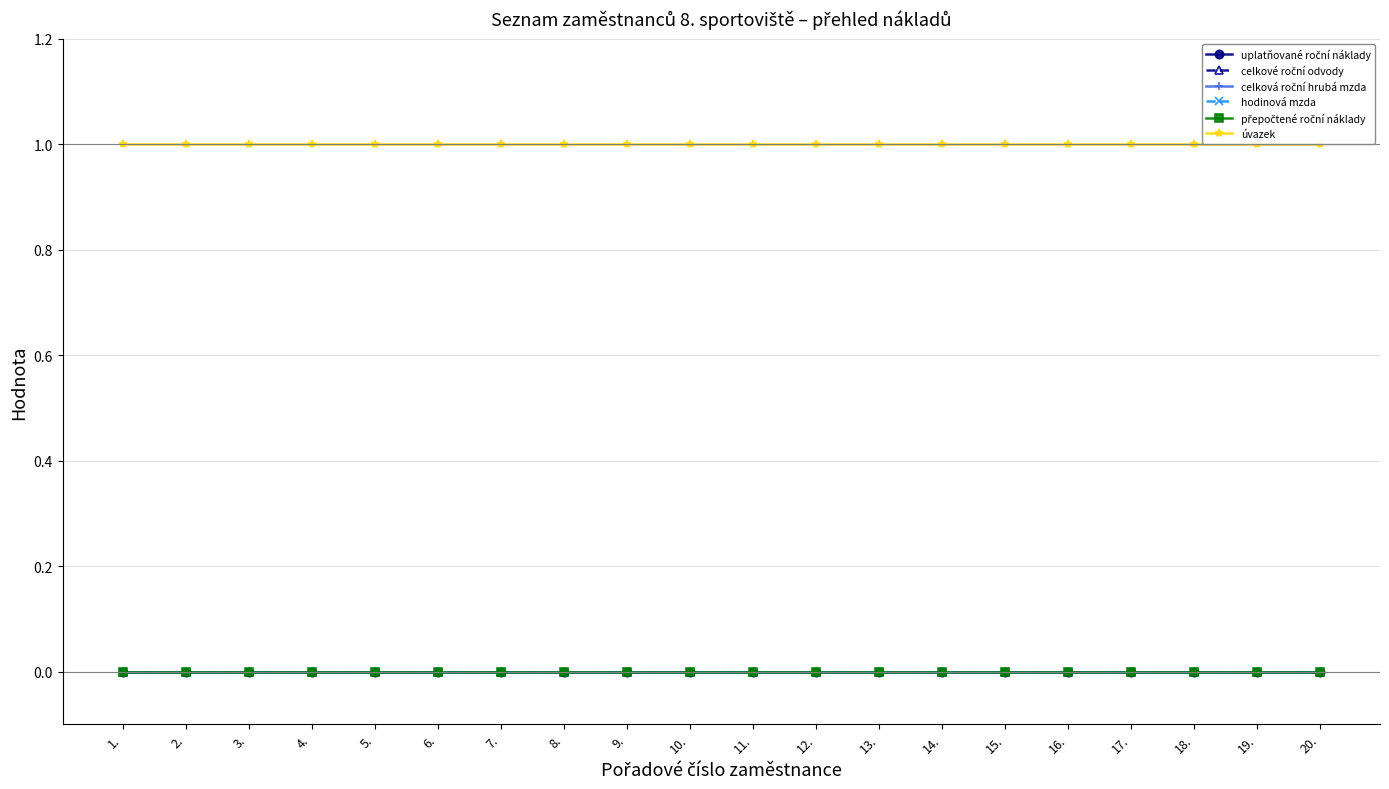

What is the label of the 2nd point from the right?

19.